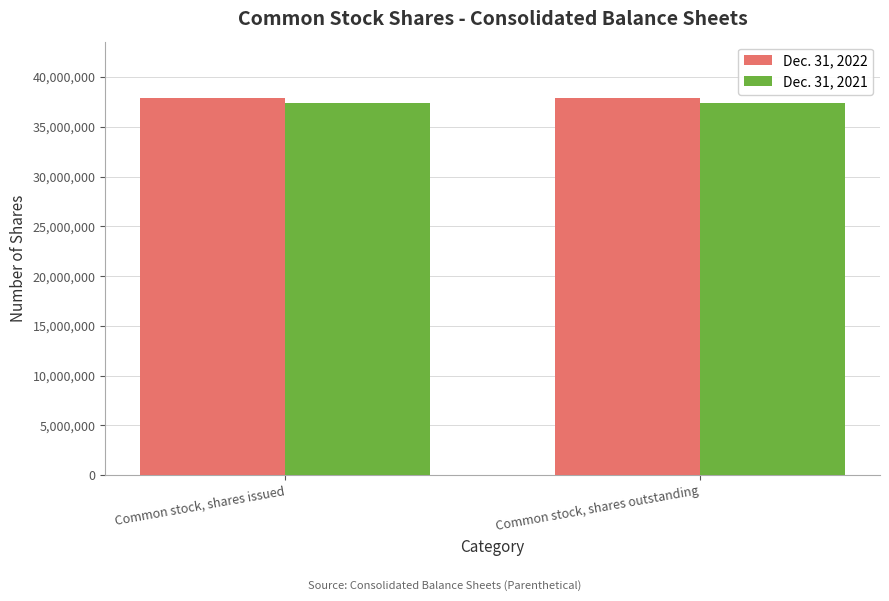

What is the greatest value displayed?

37877387